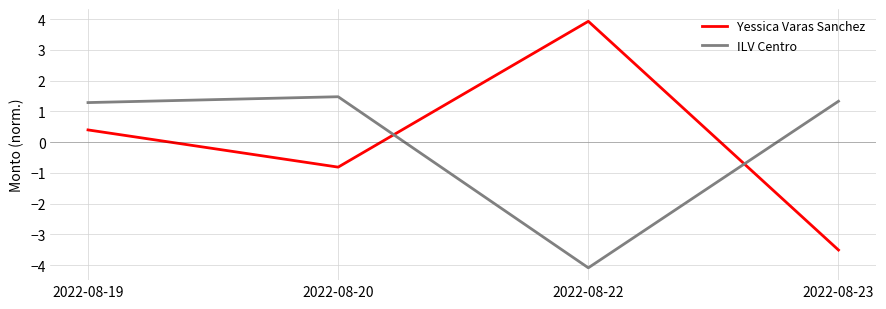

Where is Yessica Varas Sanchez nearest to the value 0?

2022-08-19